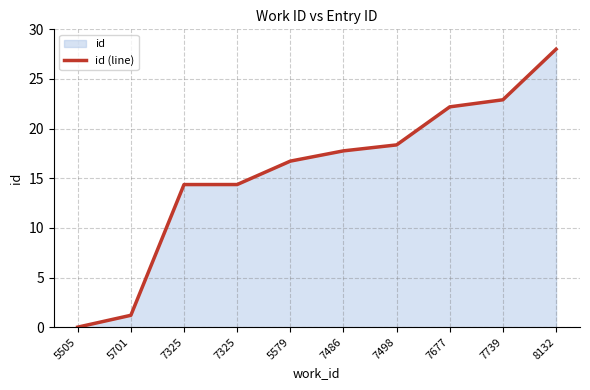

Rank the categories by value from highest to lowest.

8132, 7739, 7677, 7498, 7486, 5579, 7325, 7325, 5701, 5505